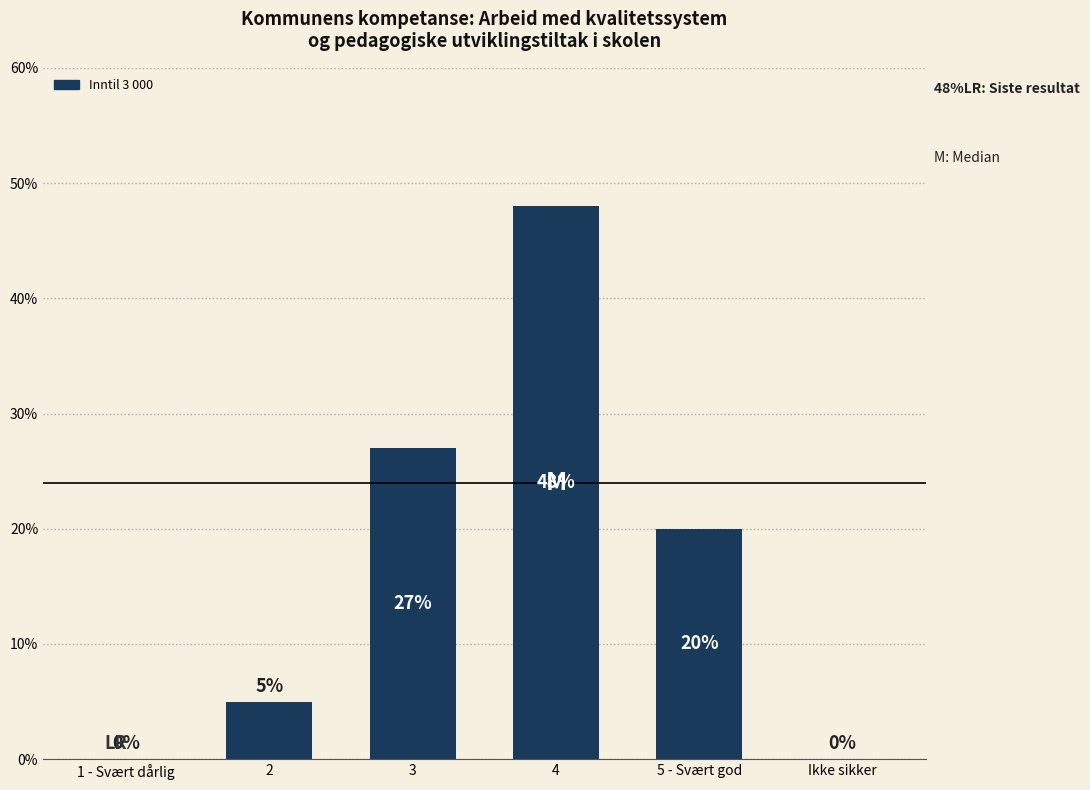

Are the bars horizontal?

No